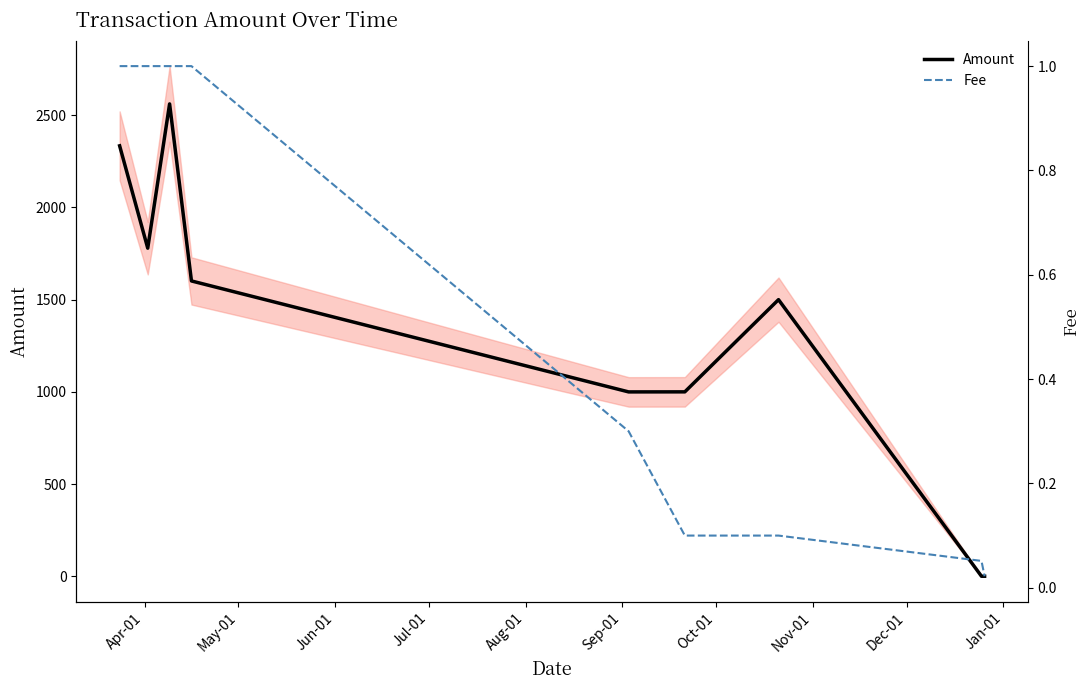

True or false: Amount has a value of 2833.1 at May-01.

False